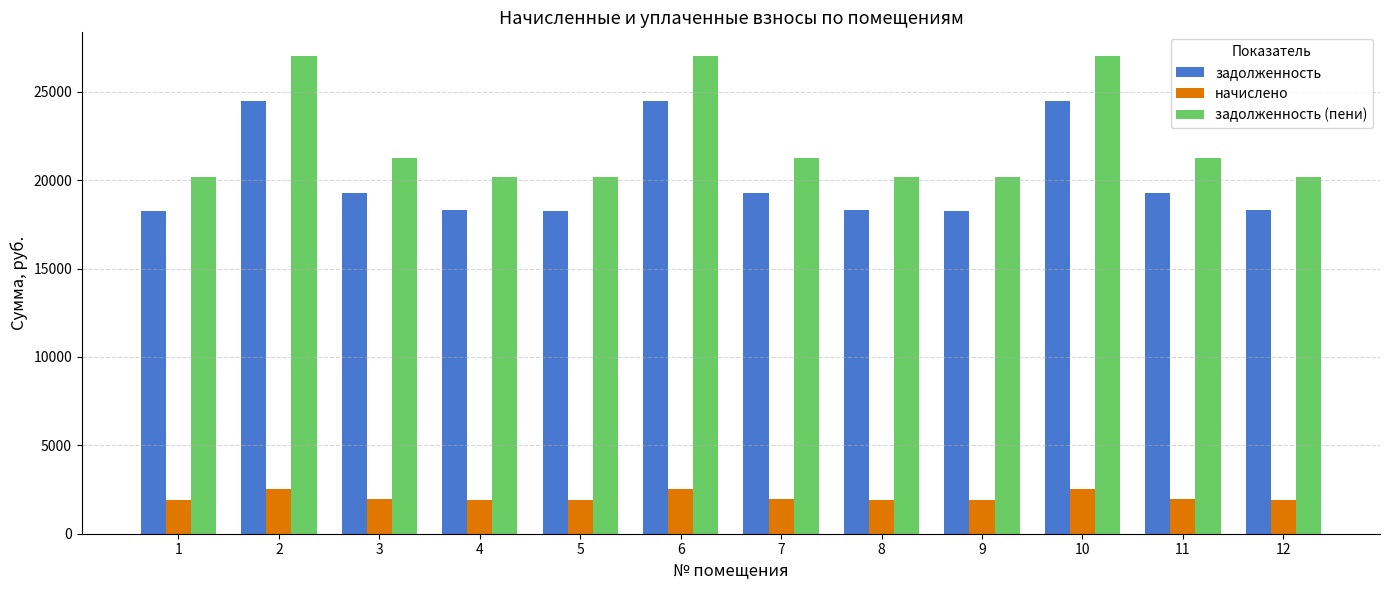

Which series has the largest range (max minus min)?

задолженность (пени)